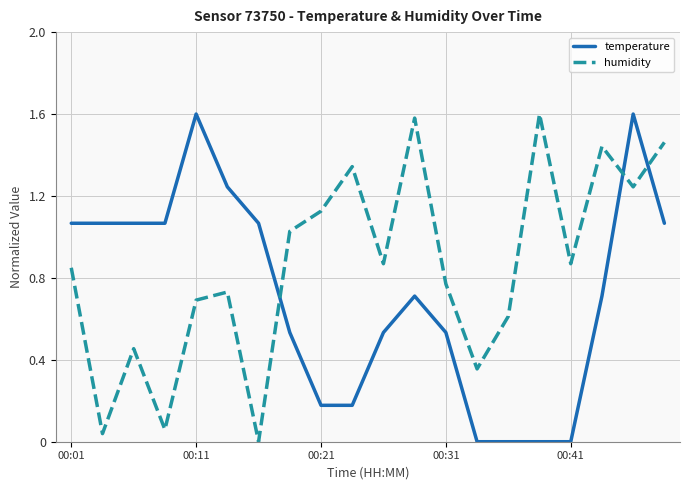

What is the difference between the maximum and minimum values in the temperature series?

1.6